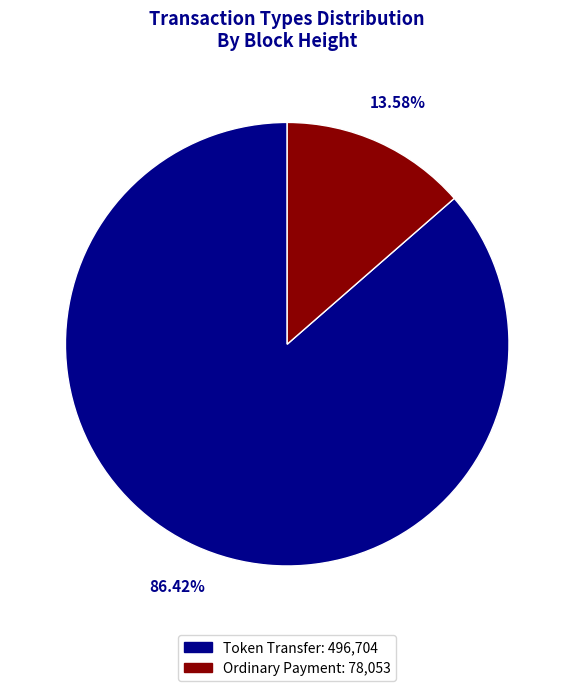

Does any single category account for the majority?

Yes